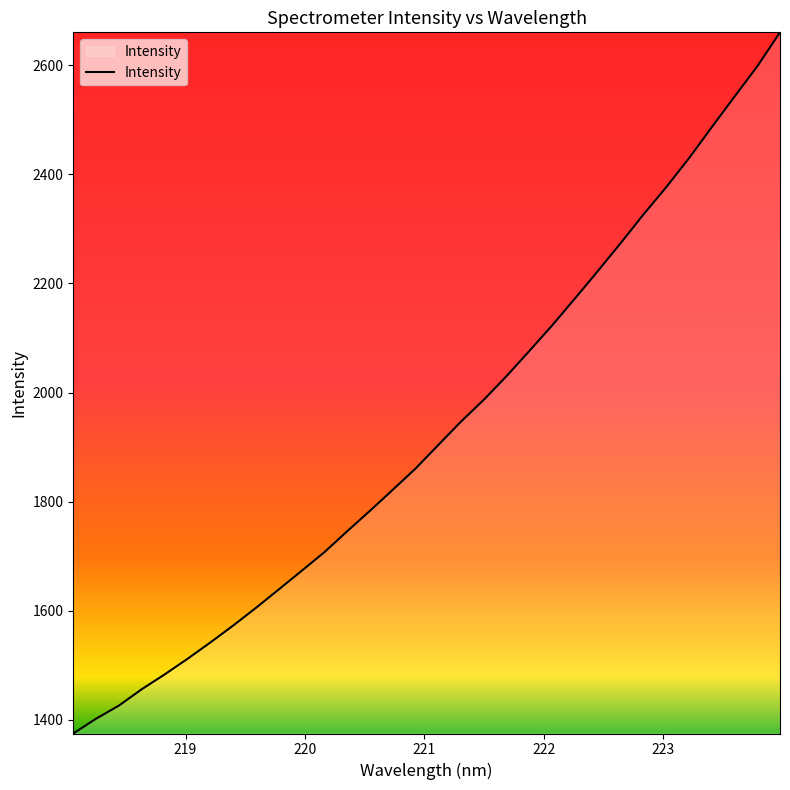

What is the maximum value shown in the chart?

2660.4